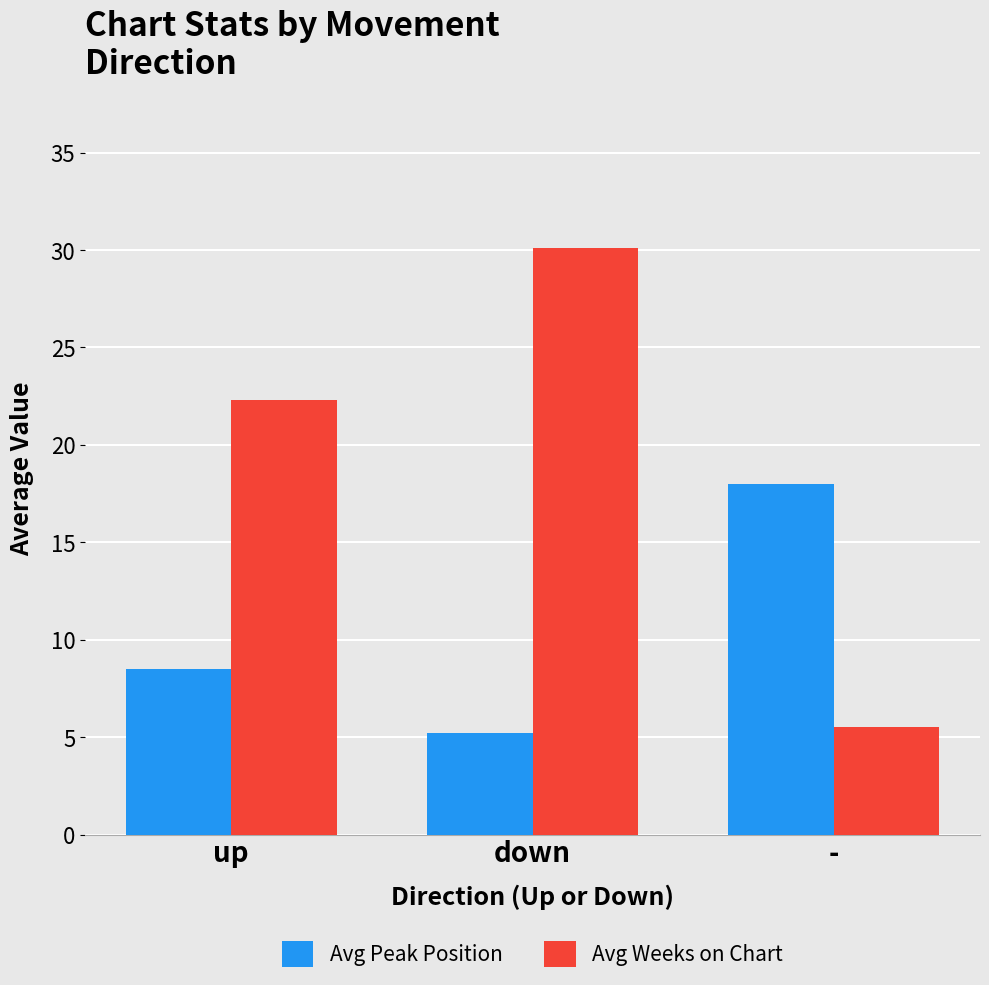

What is the difference between the Avg Peak Position values at - and down?

12.8